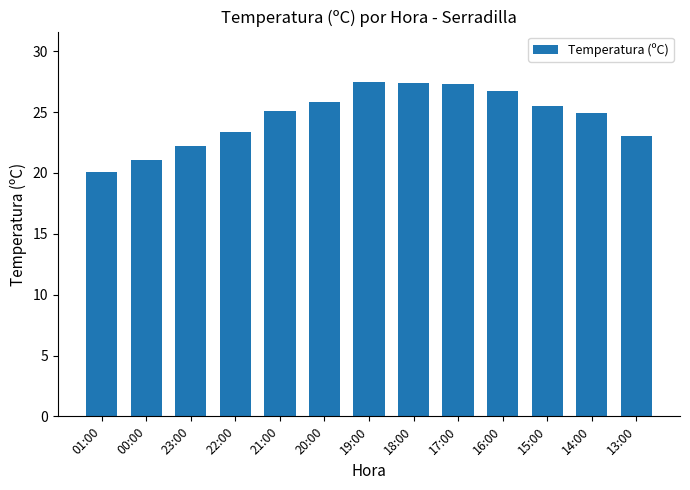

At which label is the value closest to 23?

13:00